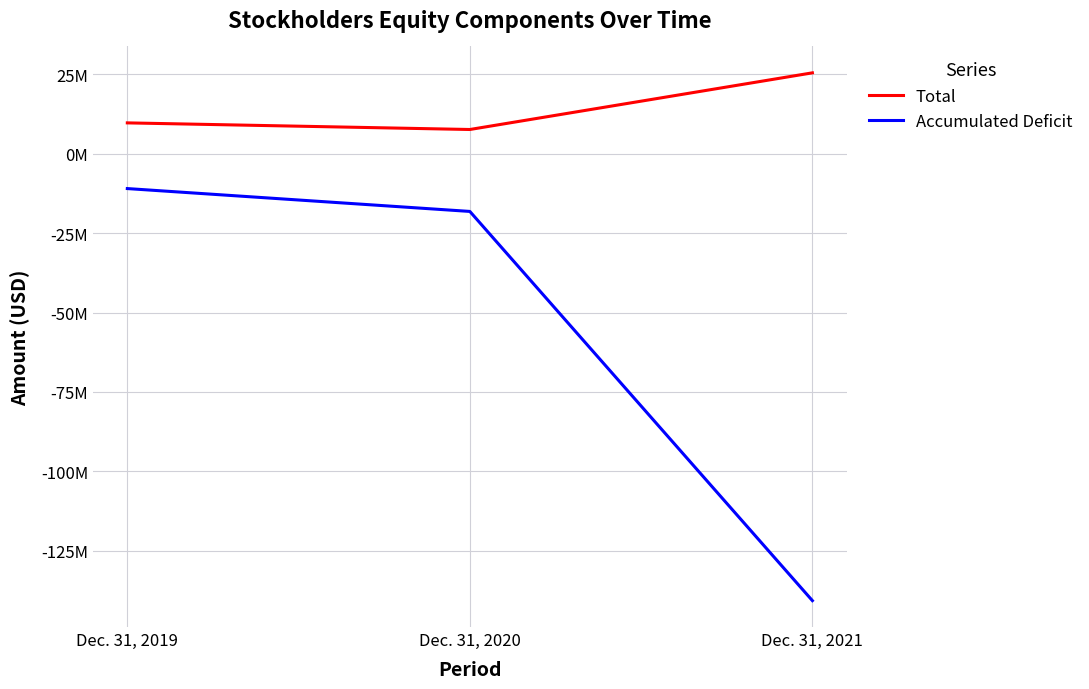

What is the sum of all Accumulated Deficit values?

-169785000